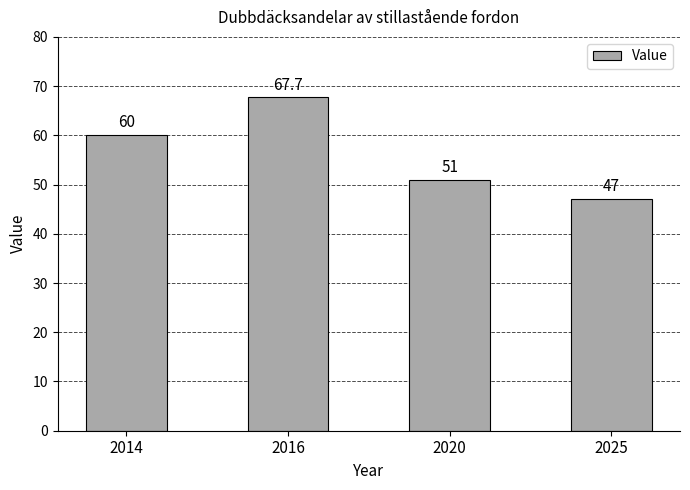

Read the value at 2014.

60.0